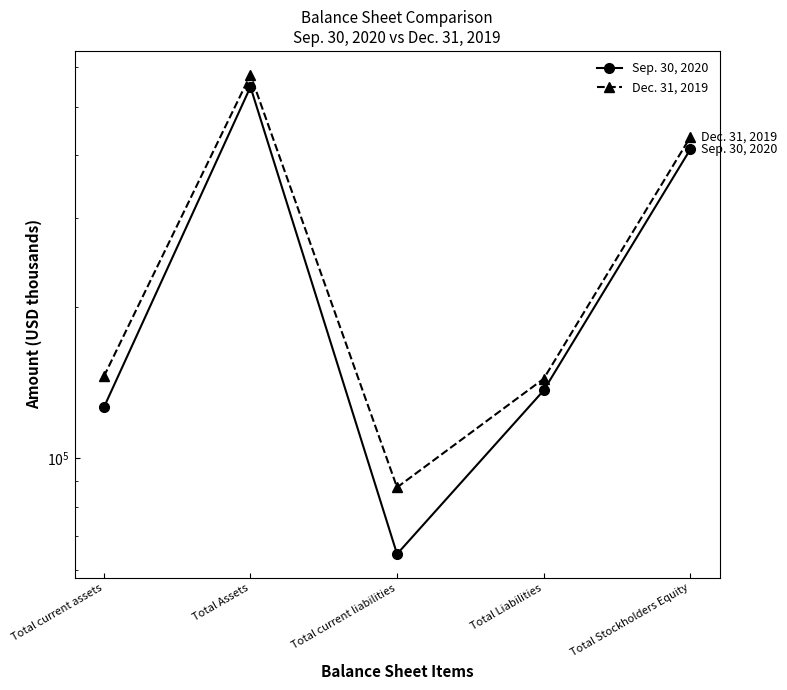

Which series has the largest total across all categories?

Dec. 31, 2019